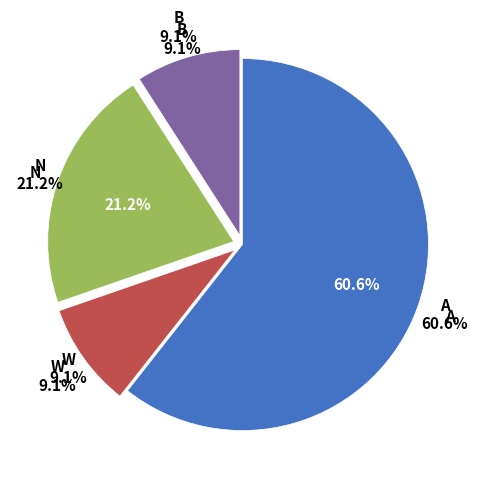

How much of the chart is everything except Europe?

39.4%